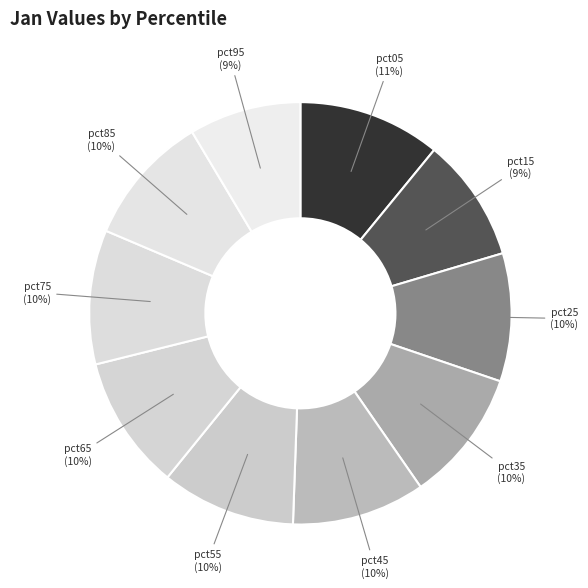

Between pct25 and pct05, which is larger?

pct05